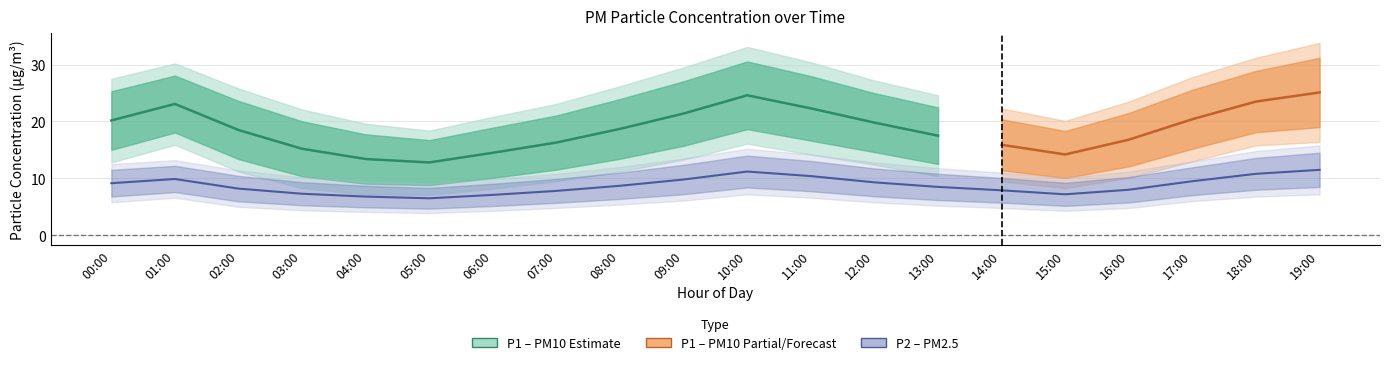

How many values in the P1 series are below 18?

9